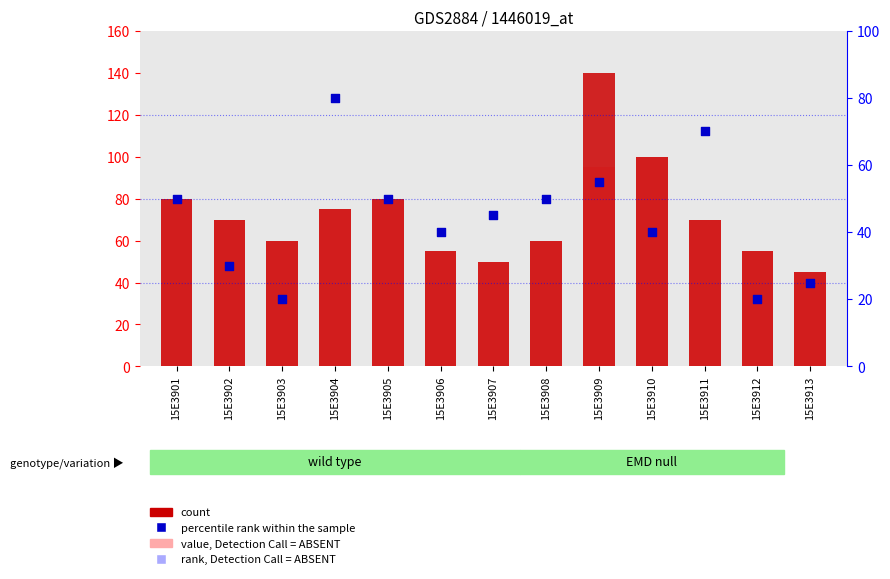

What is the total value across all series at 15E3911?

280